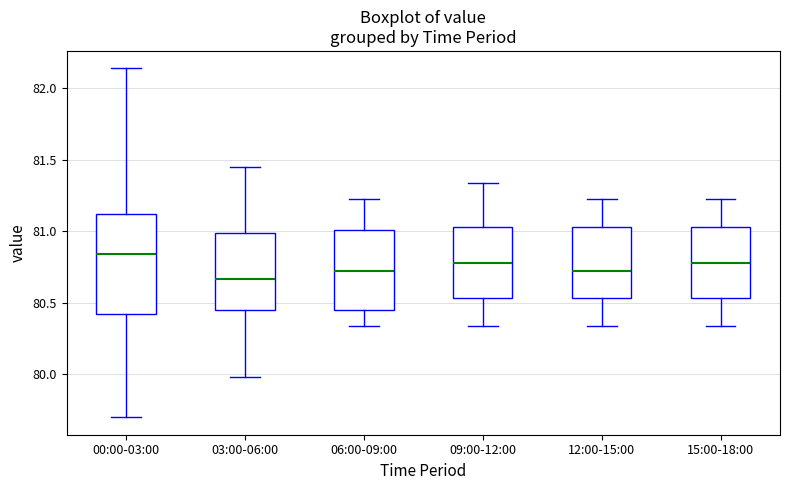

Where does the median line of the box for 00:00-03:00 sit on the y-axis? The values are not printed on the chart, so give them approximately, as read against the axis.

80.85